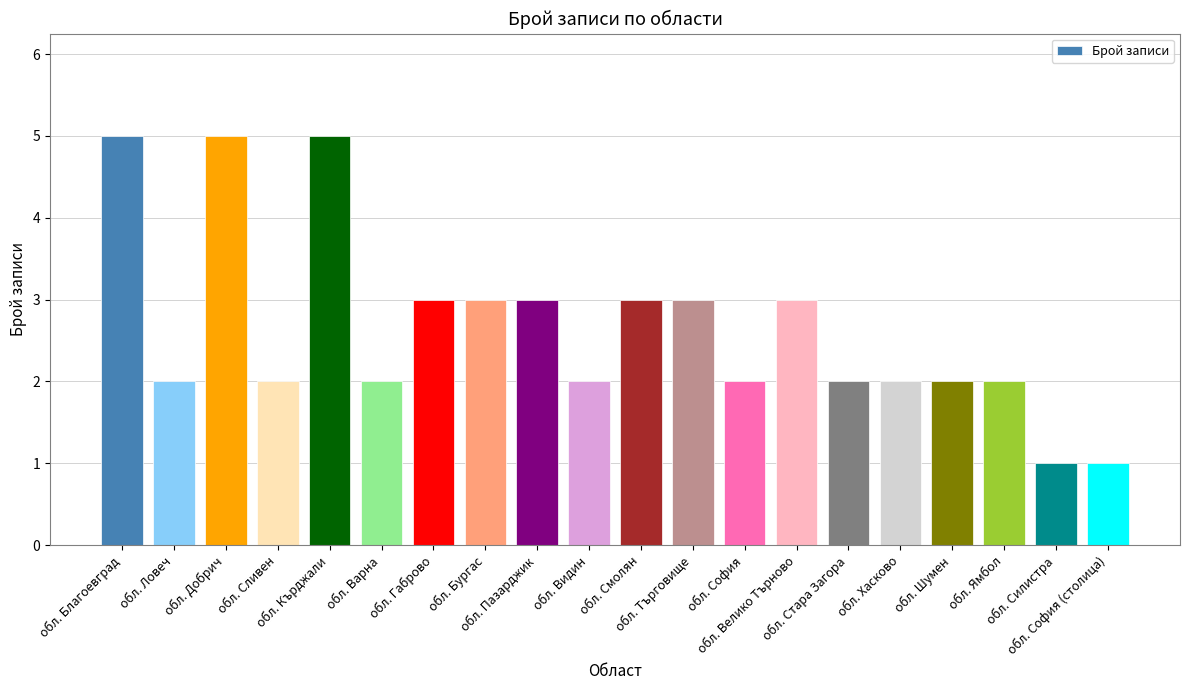

What is the label of the 18th bar from the right?

обл. Добрич